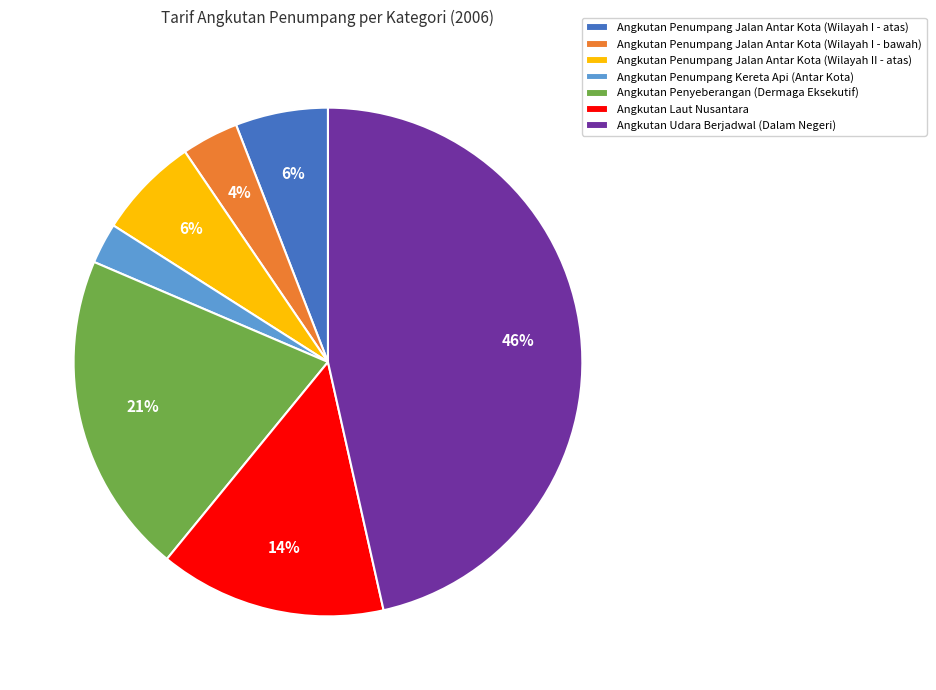

Combined, do Angkutan Penumpang Jalan Antar Kota (Wilayah II - atas) and Angkutan Laut Nusantara account for over 50%?

No